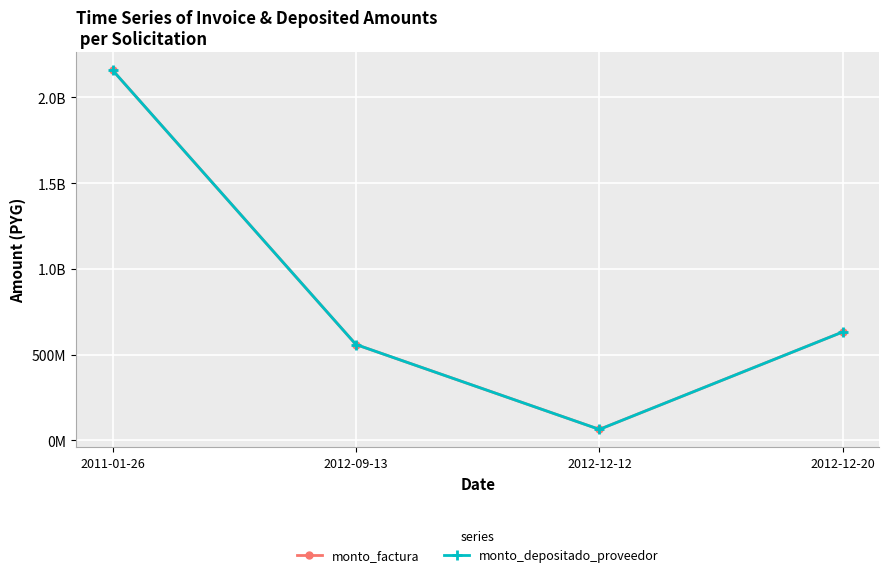

Does the chart have visible grid lines?

Yes